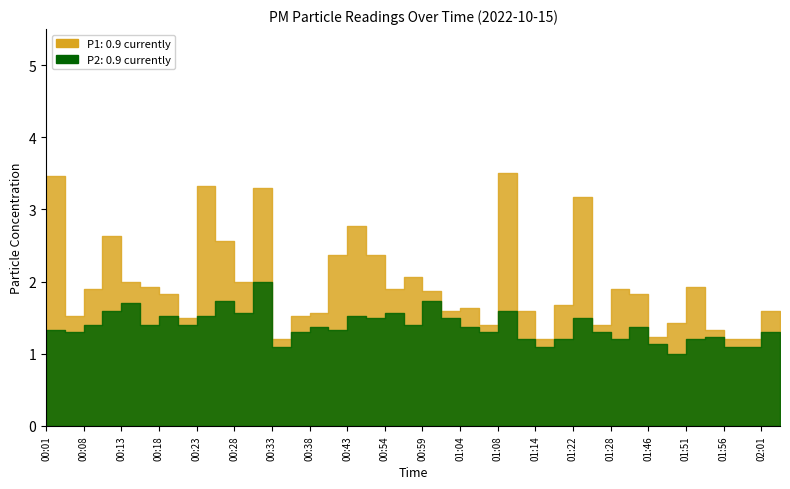

At how many categories does at least one series exceed 2?

11